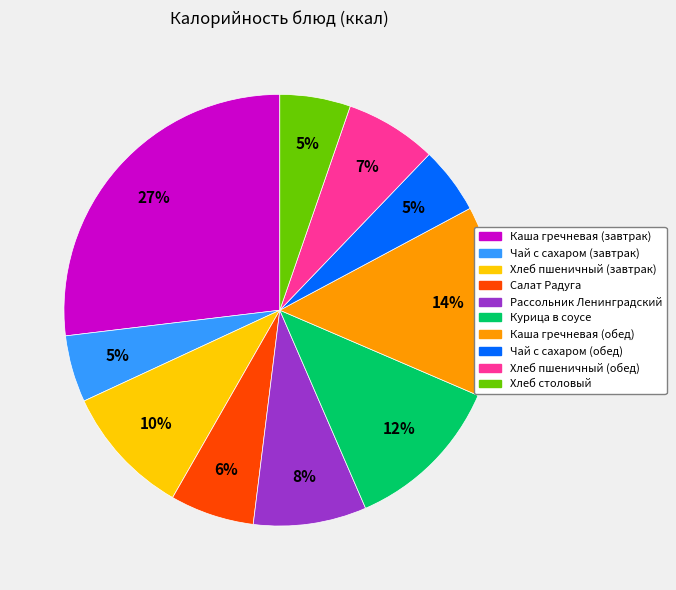

Is there any slice that represents more than half of the pie?

No